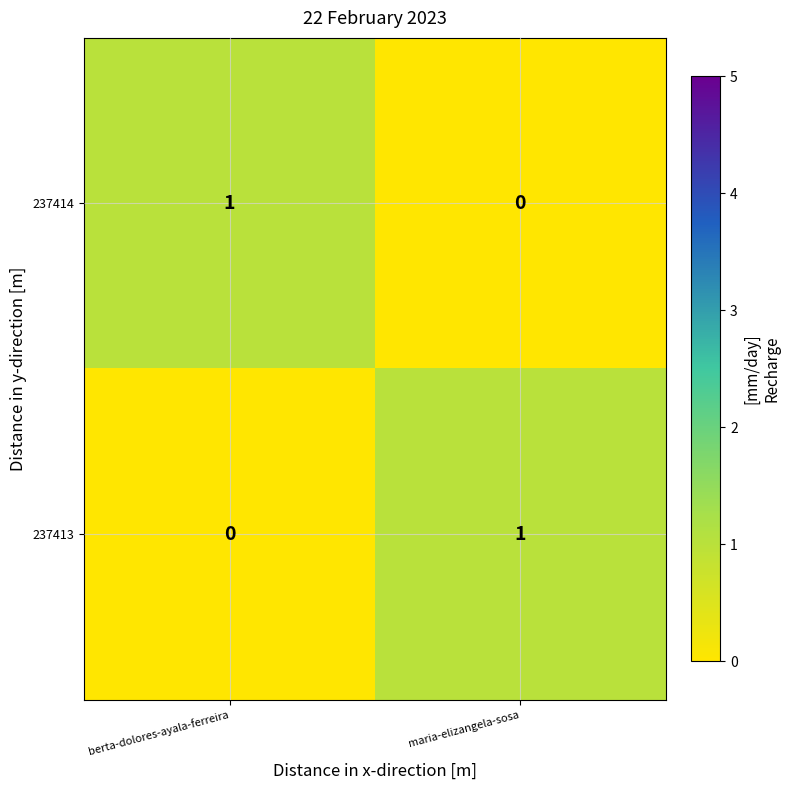

At which label does 237413 reach its minimum?

berta-dolores-ayala-ferreira